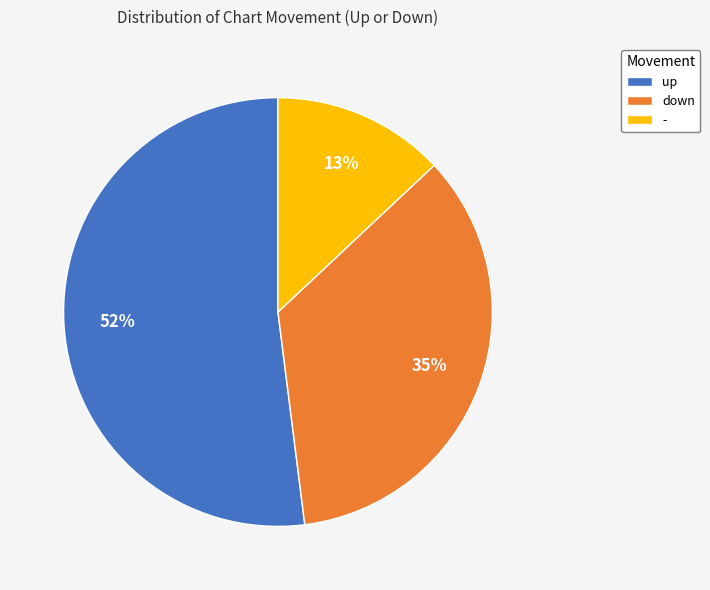

Which slice is the largest?

up